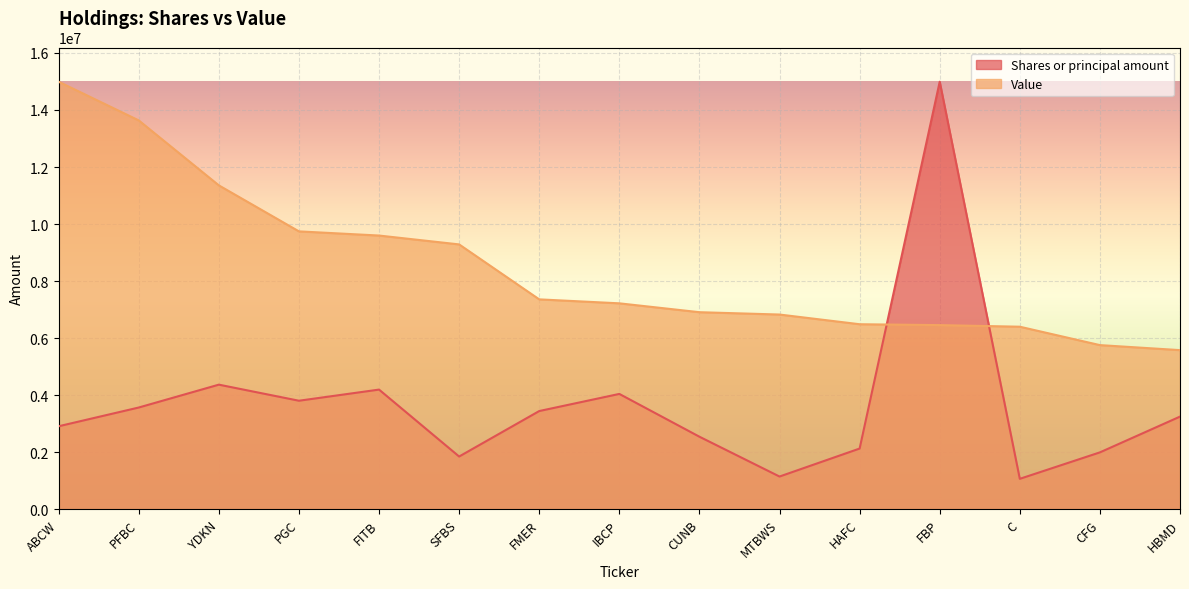

Between SFBS and C, which series saw the biggest shift?

Value